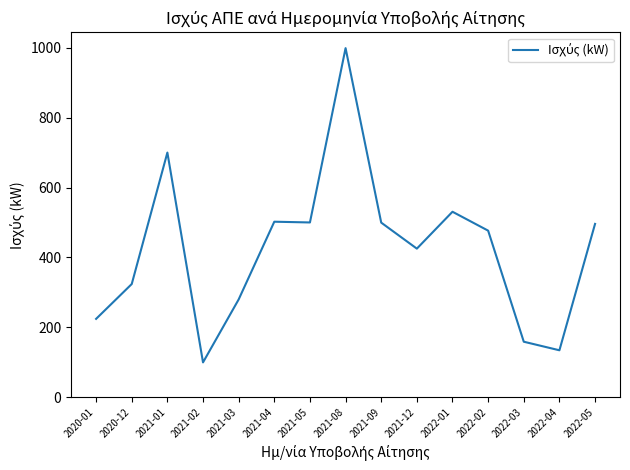

The value at 2021-08 is 999.0. True or false?

True